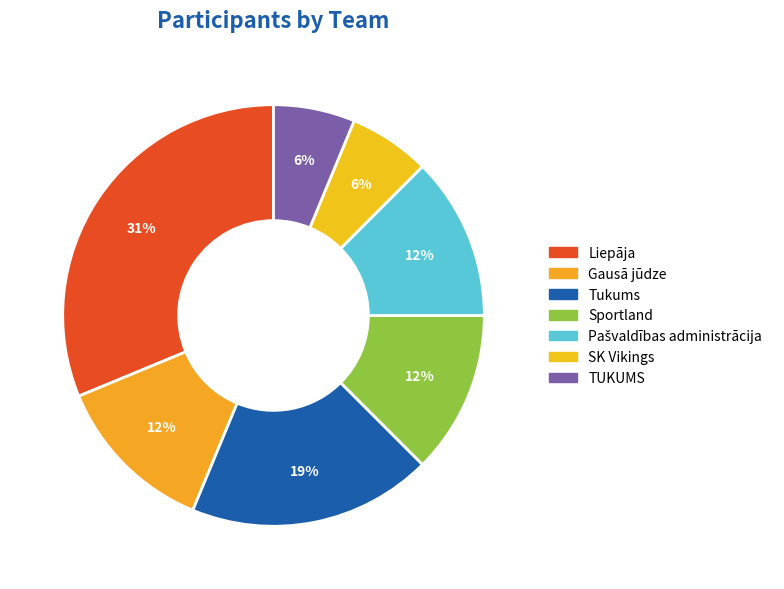

Is it true that Tukums is 34% of the pie?

False